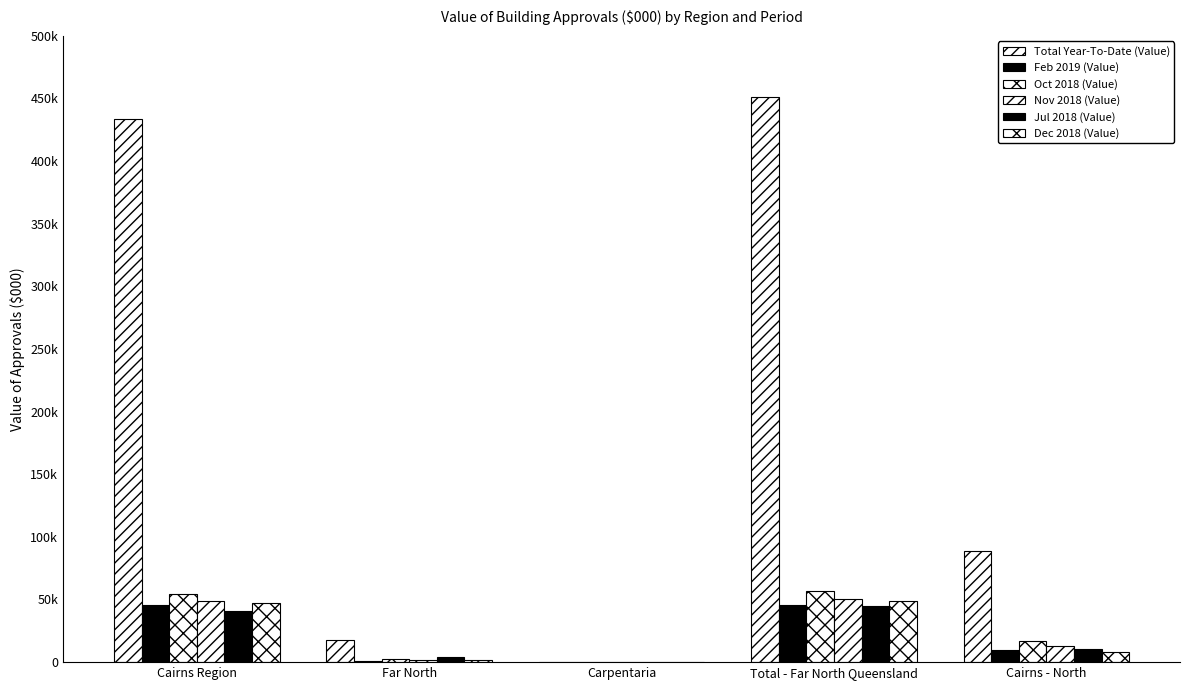

Does the chart contain stacked bars?

No